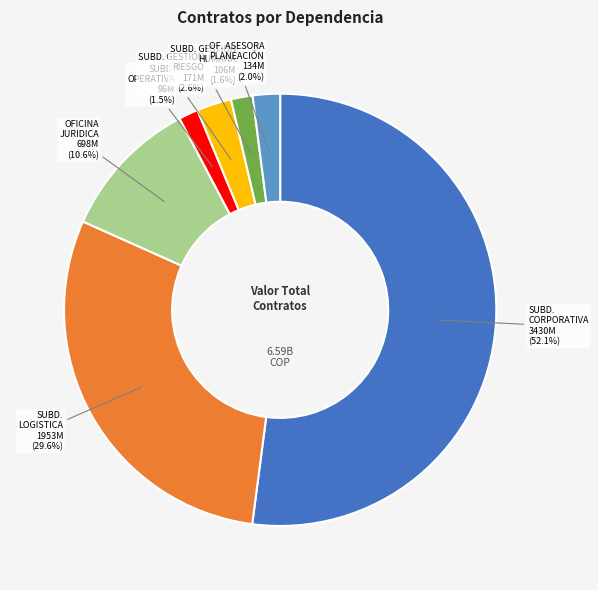

To the nearest percent, what is the average slice percentage?

14%